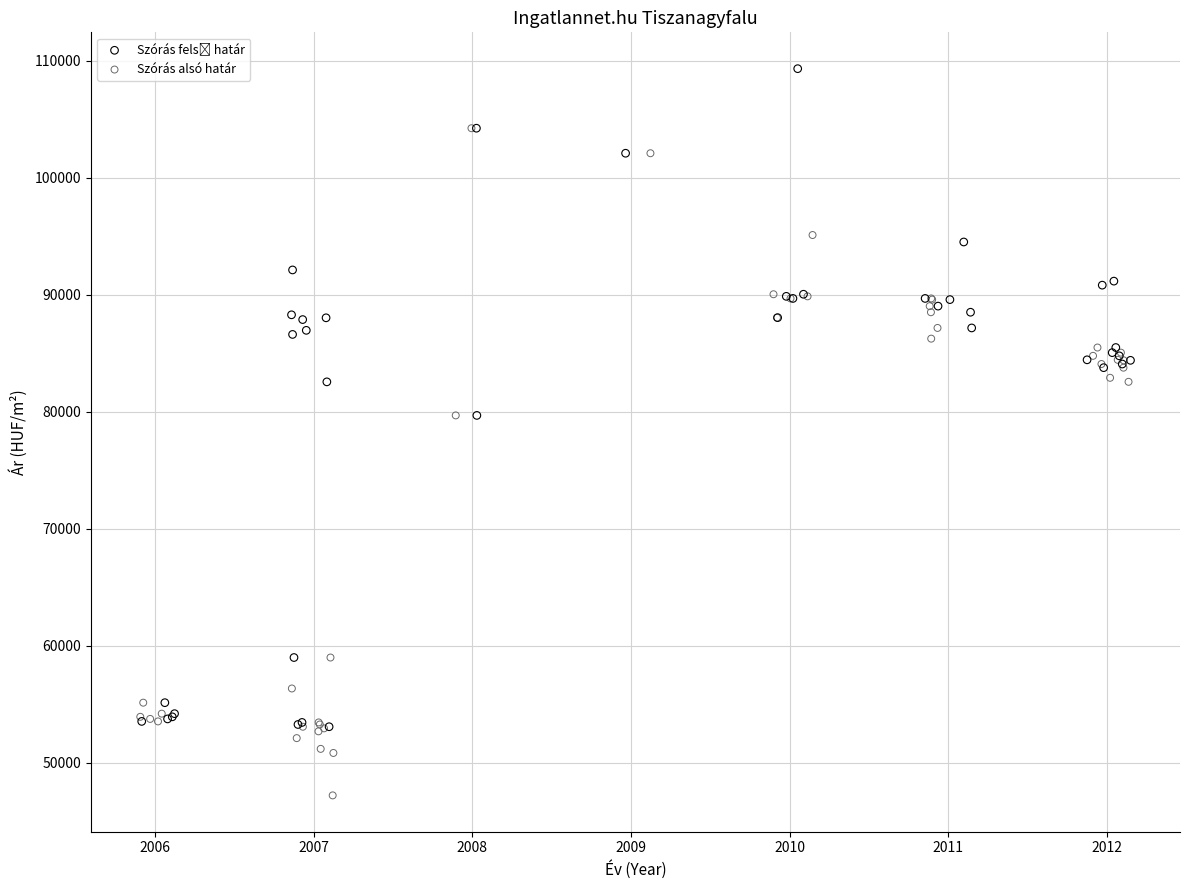

Which series contains the lowest Y value?

Szórás alsó határ